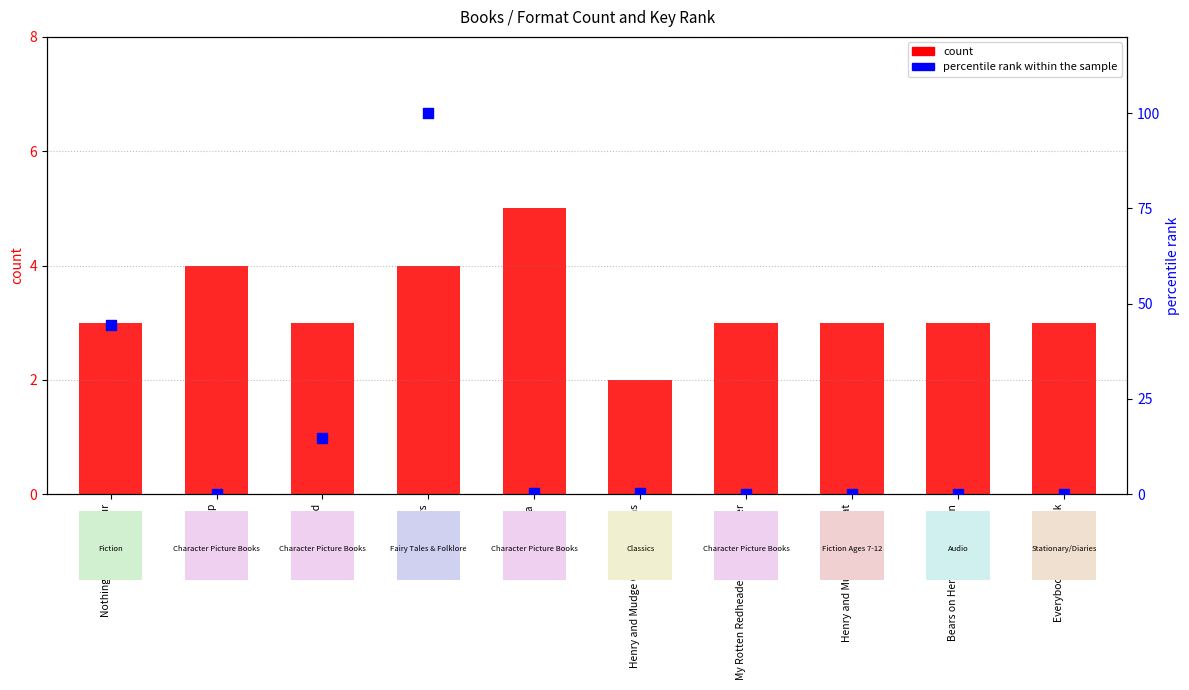

At which category is the sum across all series the highest?

Rooftoppers